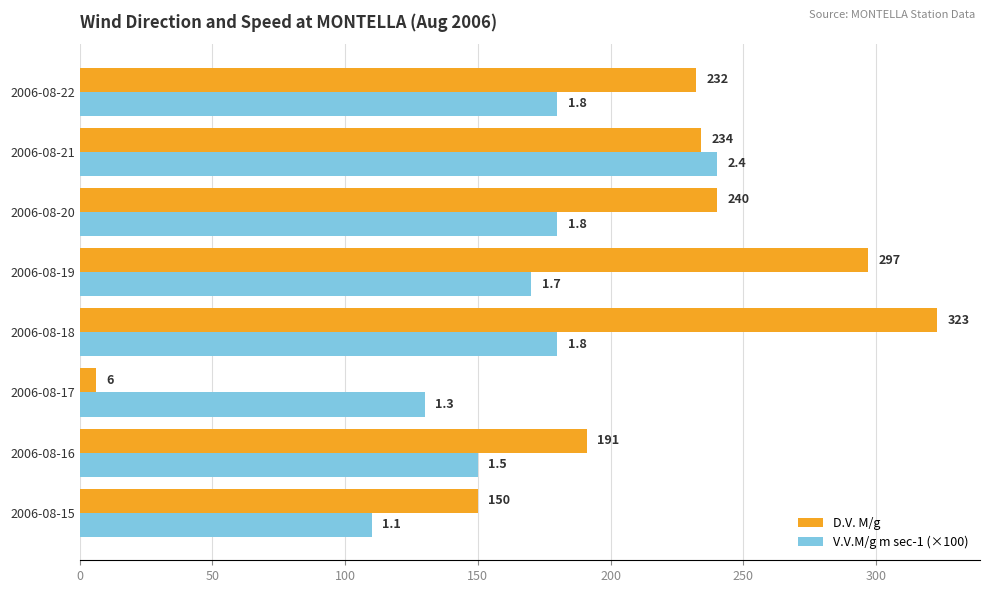

Which series has the widest spread of values?

D.V. M/g